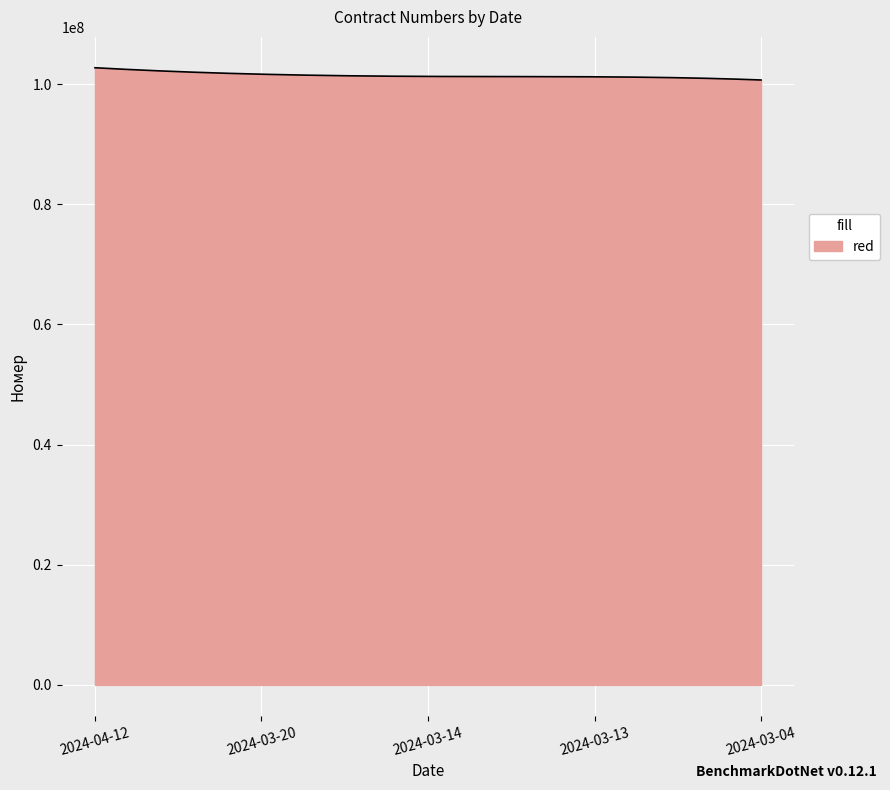

What is the minimum value shown in the chart?

100690915.0